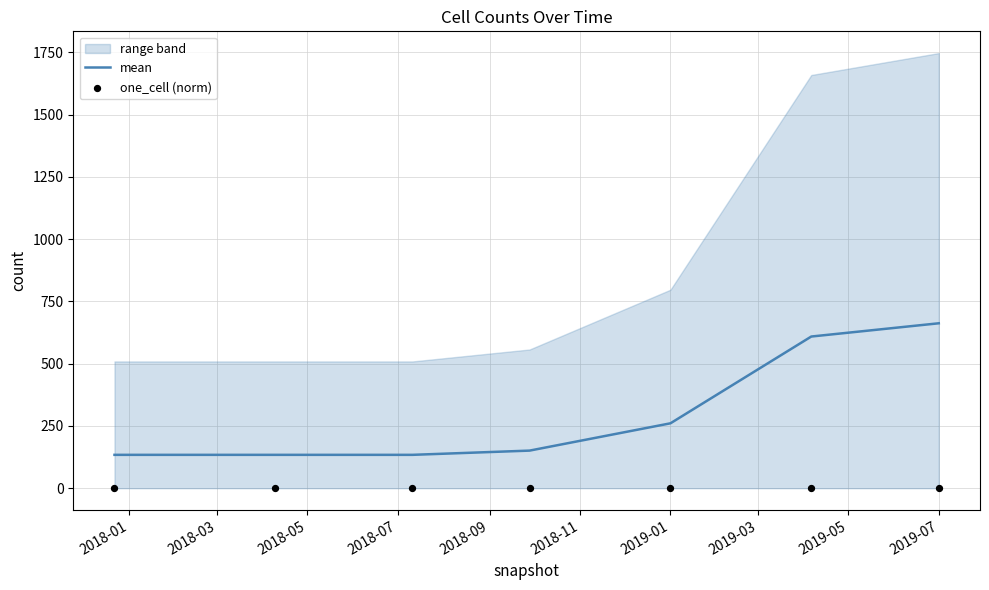

Which series reaches the minimum Y coordinate?

one_cell (norm)